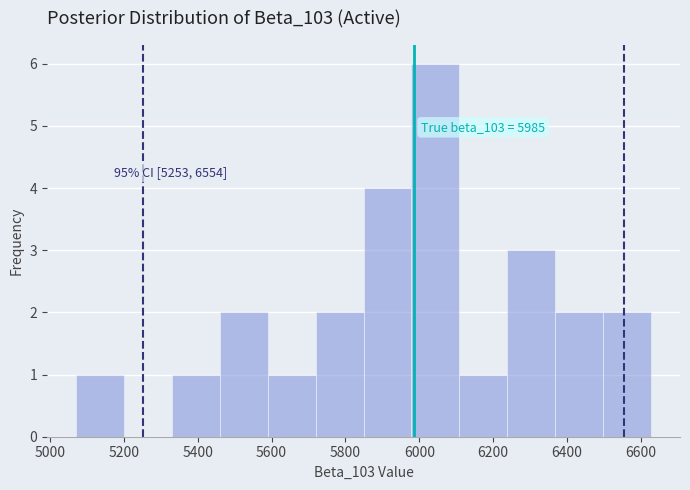

Which range on the x-axis has the tallest bar?

5980 to 6100